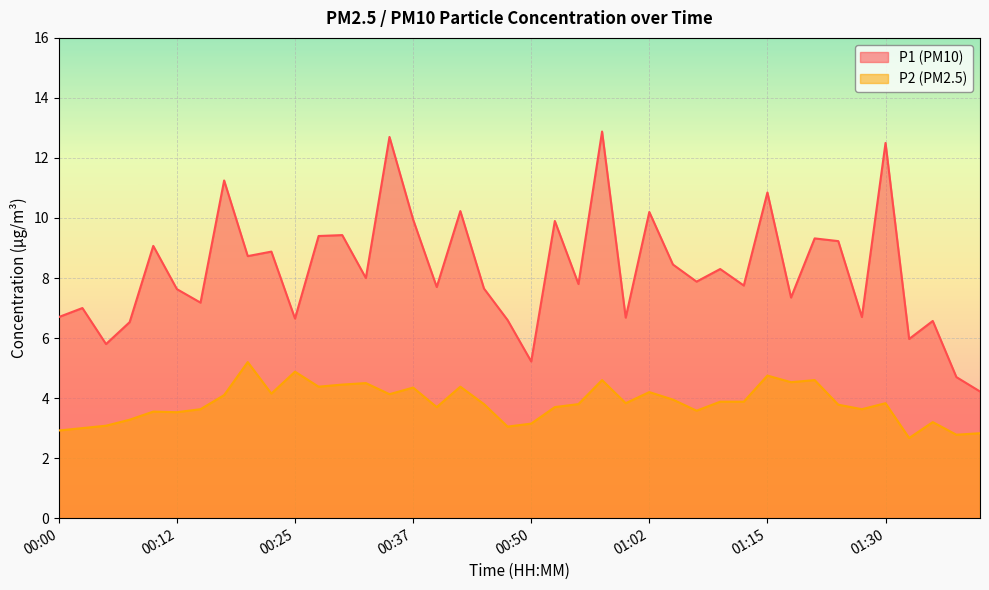

What position from the right is 00:27?

29